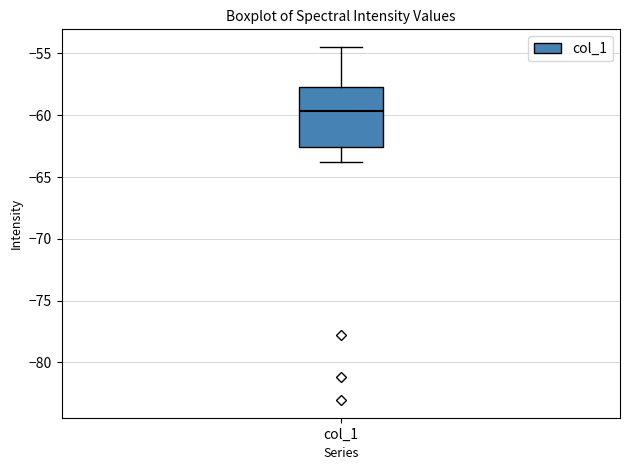

Where does the upper whisker of the box for col_1 end on the y-axis? The values are not printed on the chart, so give them approximately, as read against the axis.

-54.5